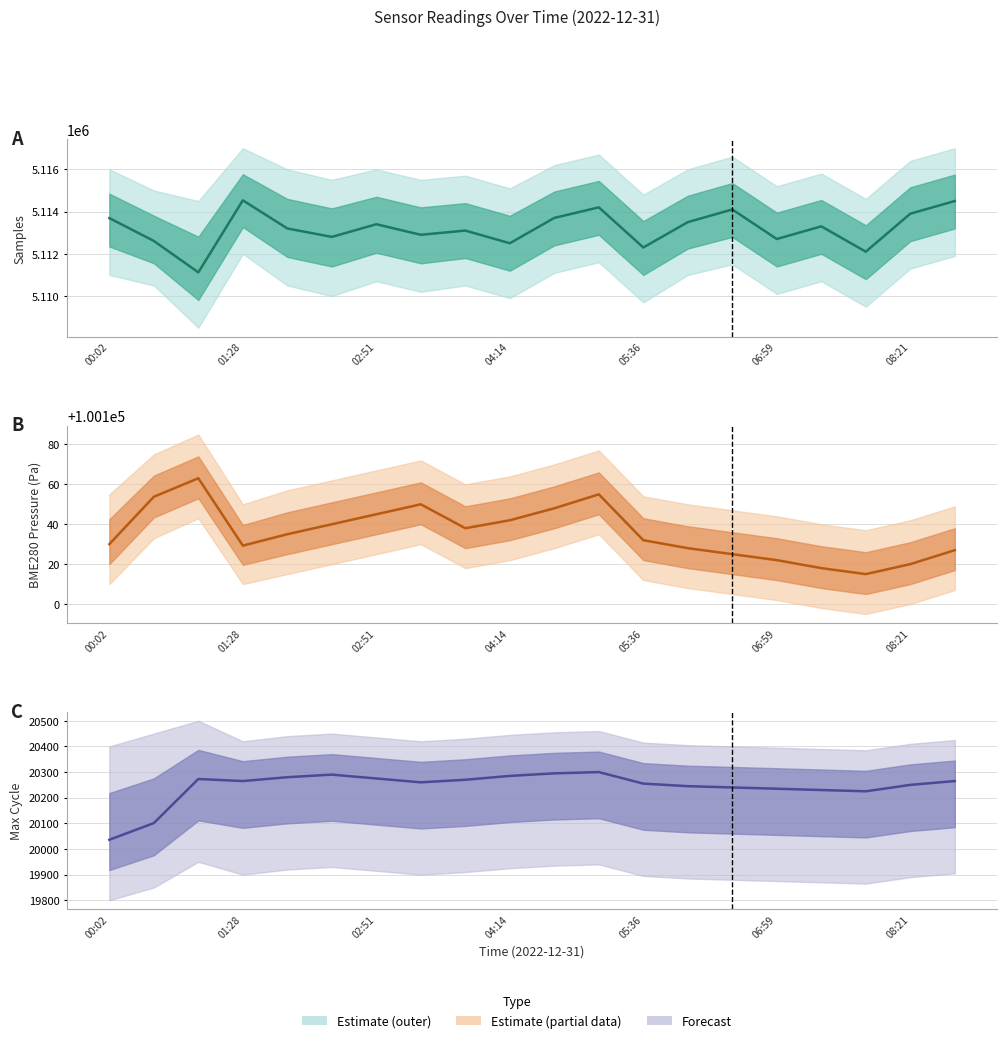

Where is the data nearest to the value 20168?

17